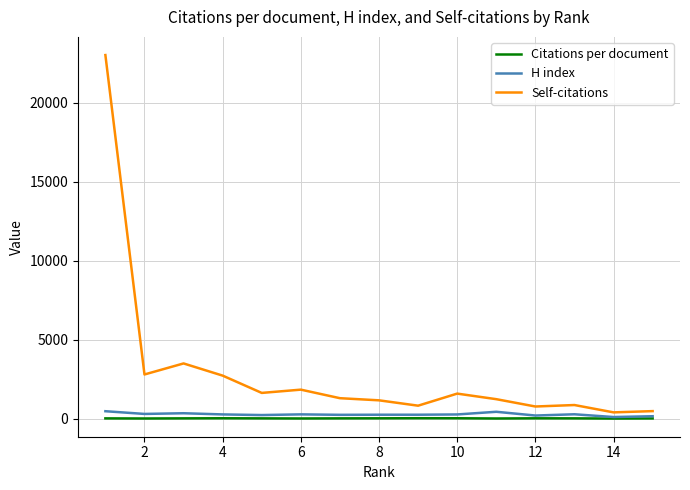

How many lines are shown in the chart?

3